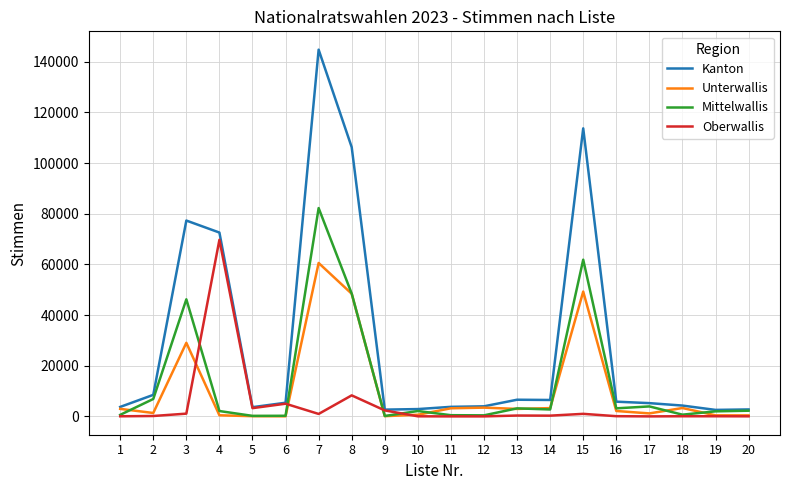

At which label does Mittelwallis reach its peak?

7